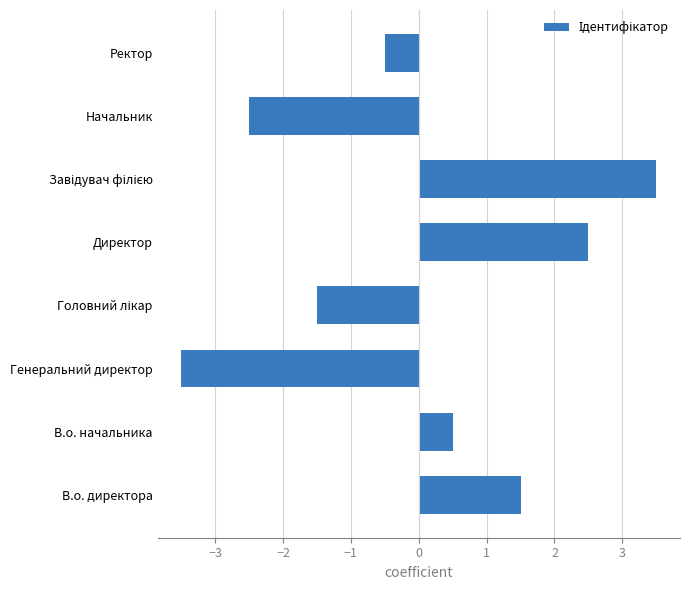

Are the bars horizontal?

Yes